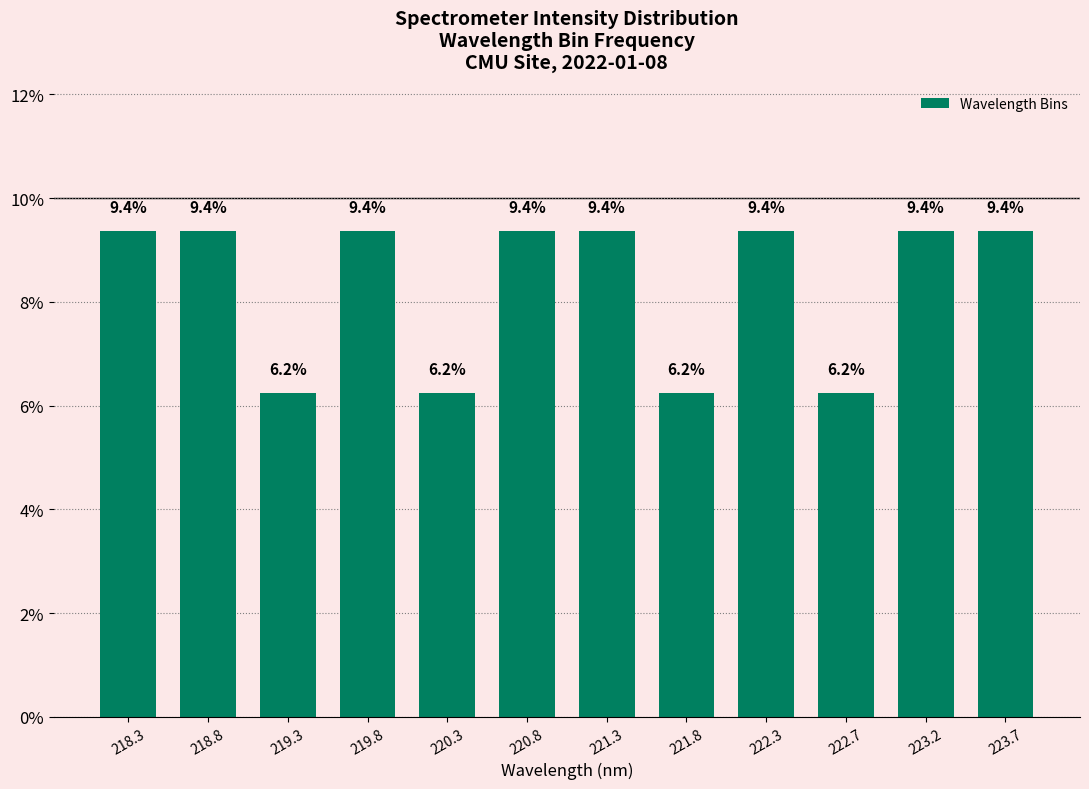

What is the label of the 8th bar from the right?

220.3